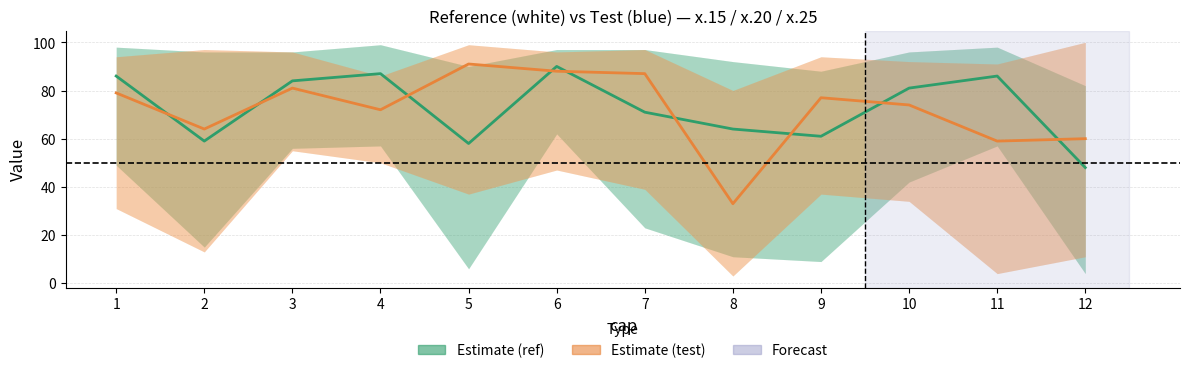

What is the minimum value for Estimate (ref)?

48